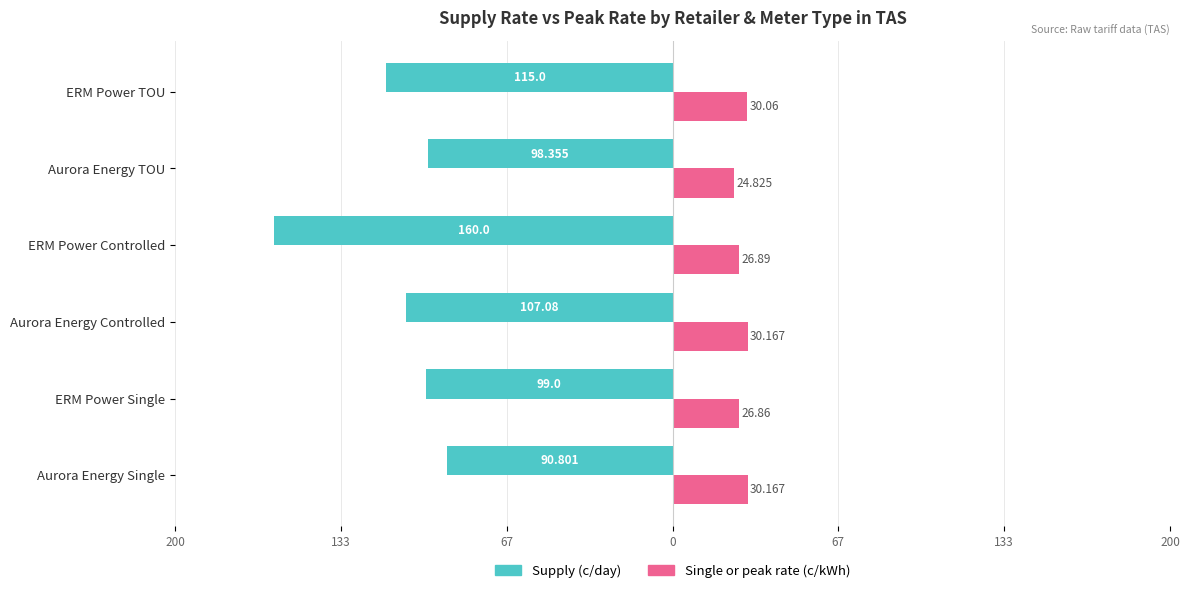

What are all the series names shown in the legend?

Supply (c/day), Single or peak rate (c/kWh)